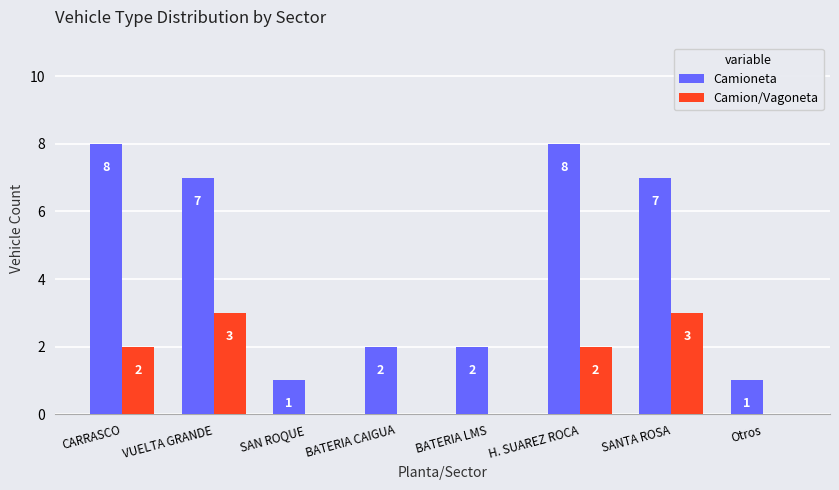

Are the bars grouped side by side (vs. stacked)?

Yes